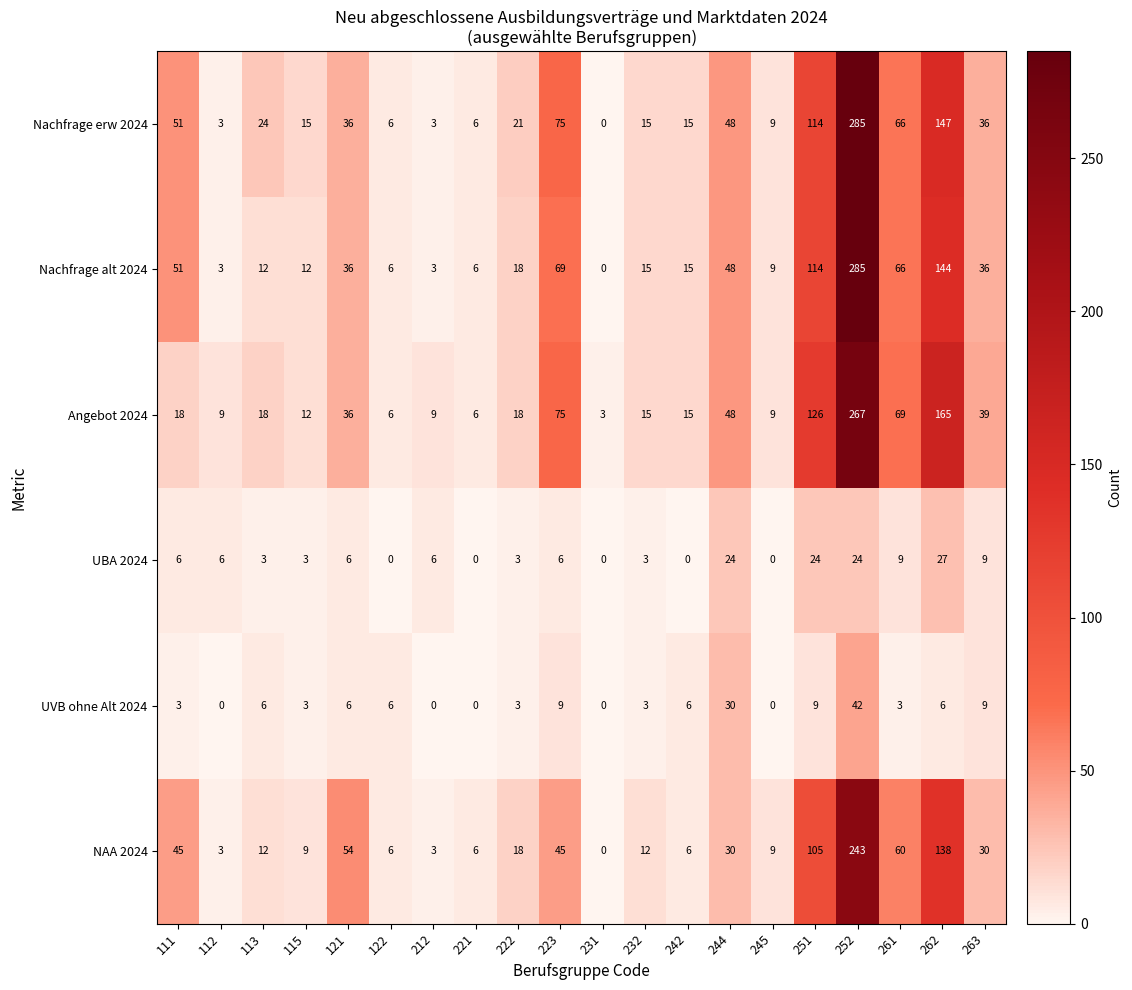

How many values in Nachfrage erw 2024 are above zero?

19